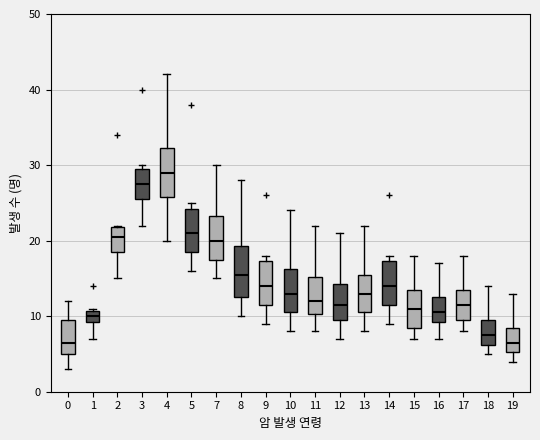

Where is the lower edge of the box at x = 5 on the y-axis? The values are not printed on the chart, so give them approximately, as read against the axis.

19